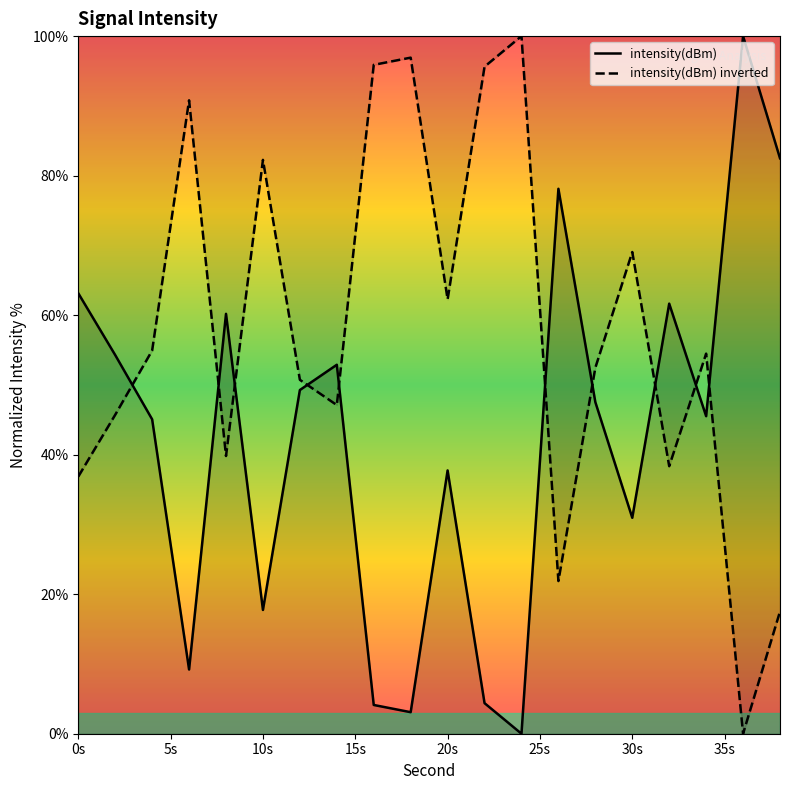

True or false: intensity(dBm) inverted has a value of 69.0 at 30s.

True